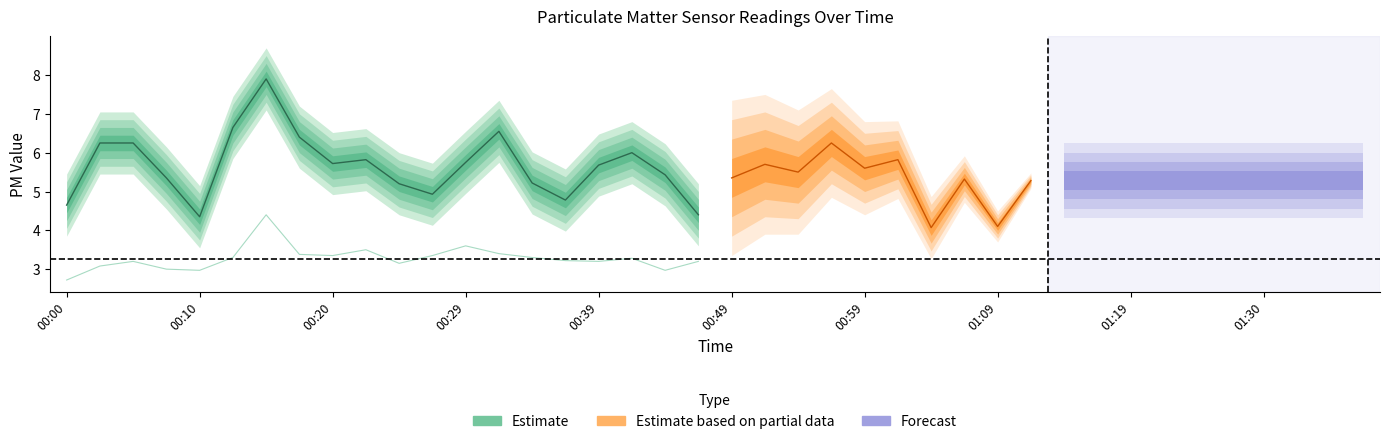

How many interior local peaks (higher than both neighbors) does the data have?

4